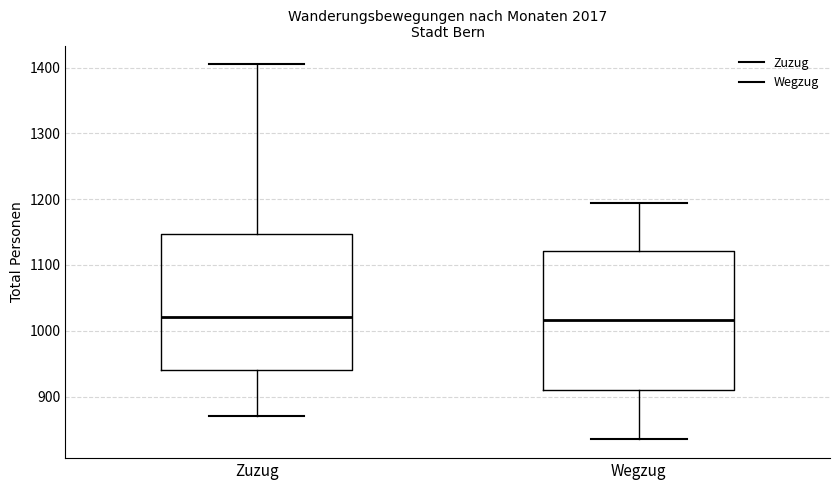

Reading left to right, transcribe this box plot: for each box, give where its median line is, the range the box spans, and where its two whiskers end, as read against the y-axis. The values are not printed on the chart, so give them approximately, as read against the axis.

Zuzug: median 1020, box 940 to 1150, whiskers 870 to 1410
Wegzug: median 1020, box 910 to 1120, whiskers 840 to 1190